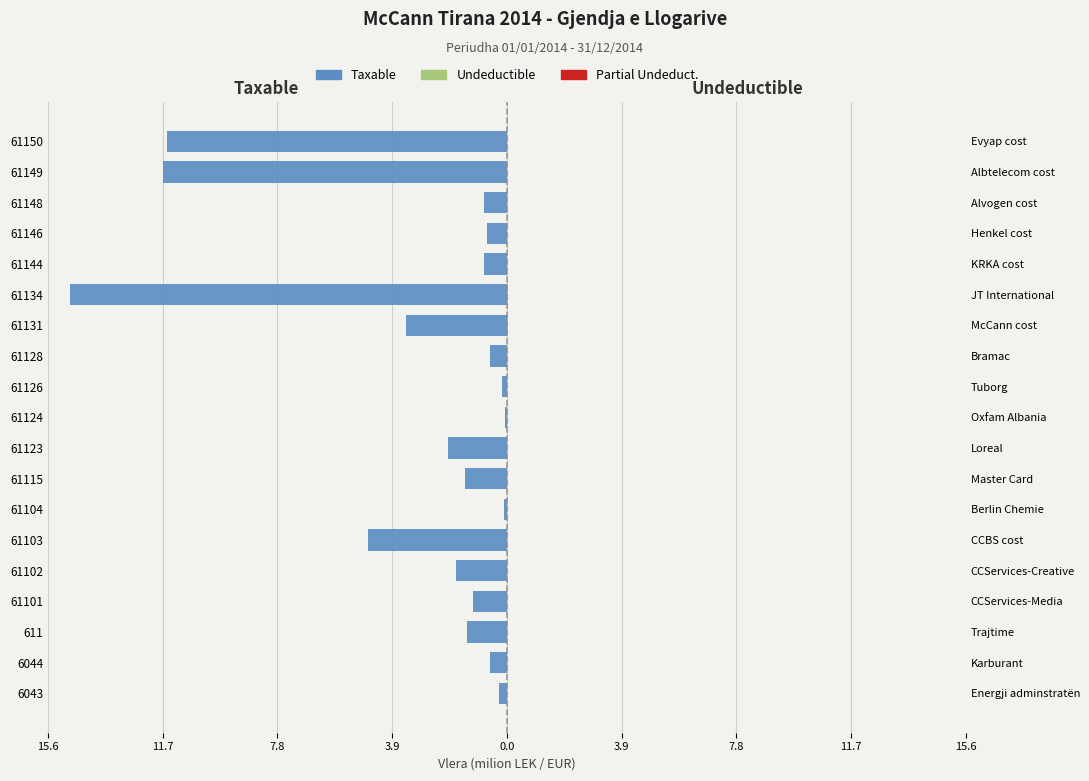

Is the value of Undeductible at 61115 greater than the value of Taxable at 61146?

Yes